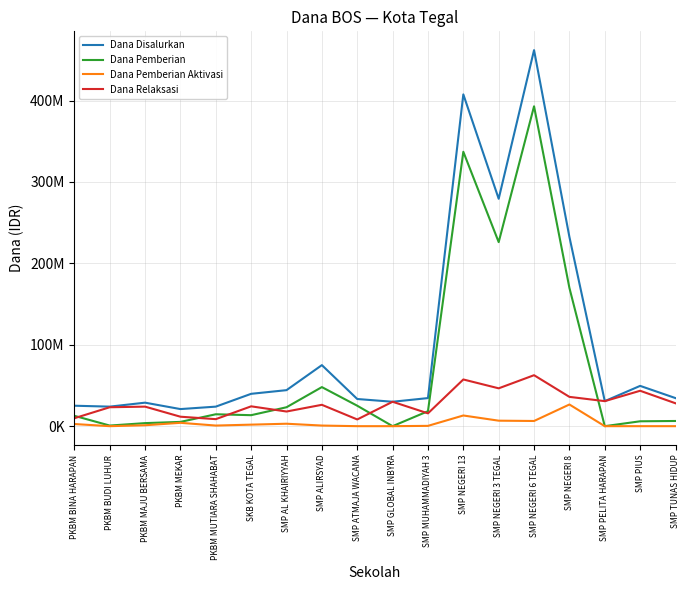

What is the sum of the Dana Pemberian Aktivasi values at SMP NEGERI 13 and PKBM MEKAR?

17250000